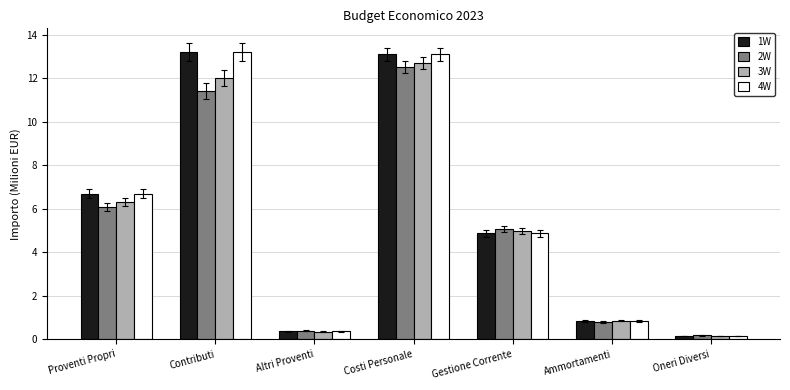

What is the label of the 7th bar from the left?

Oneri Diversi